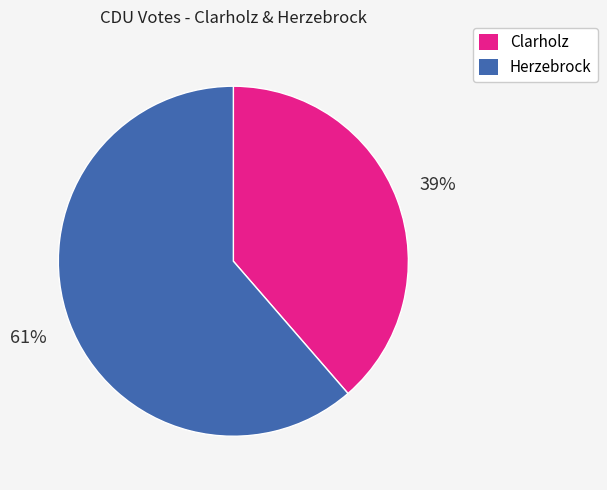

To the nearest percent, what portion does Herzebrock represent?

61%